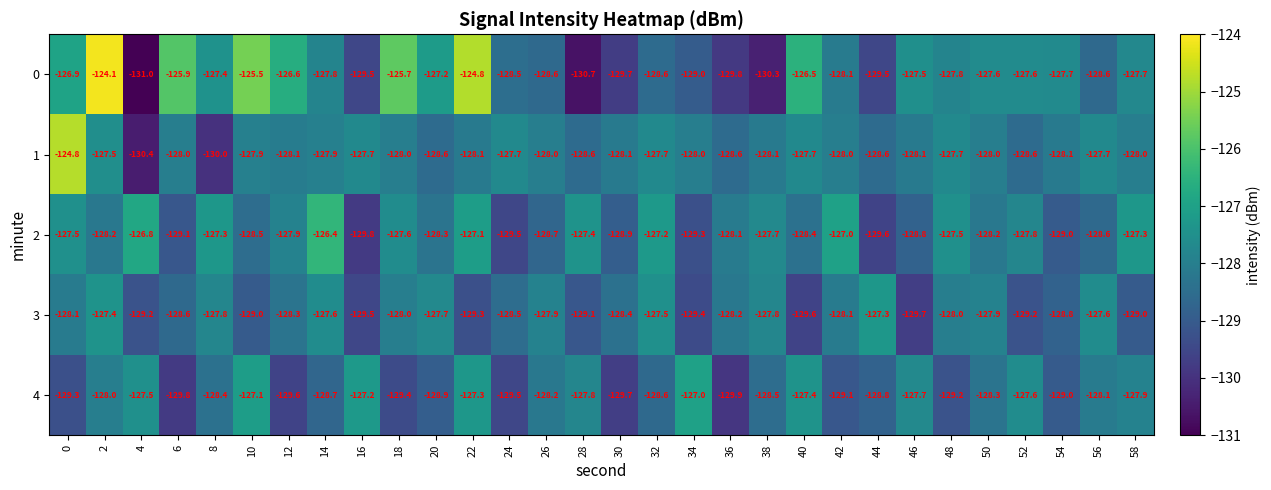

What is the difference between the highest and lowest values at 26?

0.8